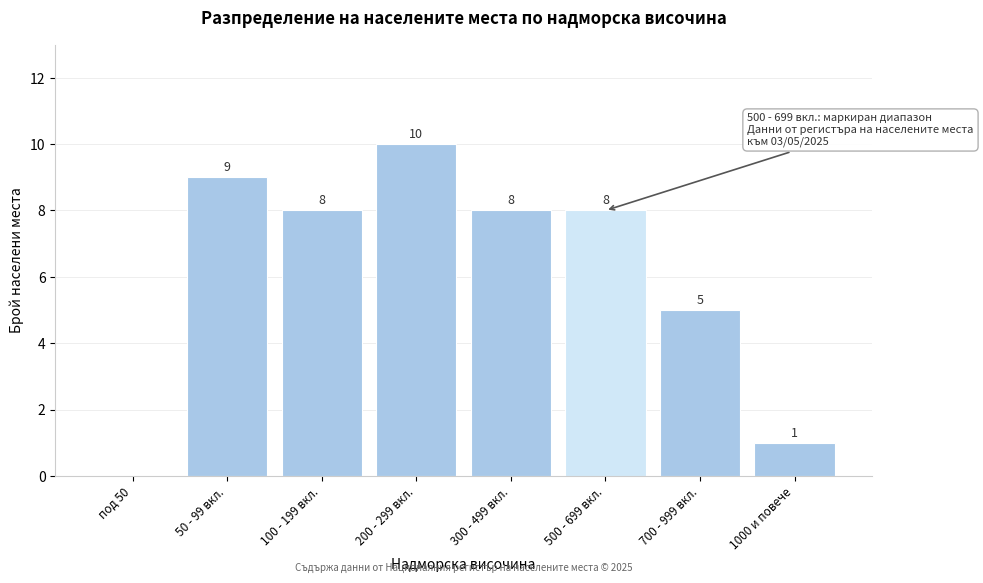

Reading left to right, extract all data points from this chart.

под 50=0	50 - 99 вкл.=9	100 - 199 вкл.=8	200 - 299 вкл.=10	300 - 499 вкл.=8	500 - 699 вкл.=8	700 - 999 вкл.=5	1000 и повече=1